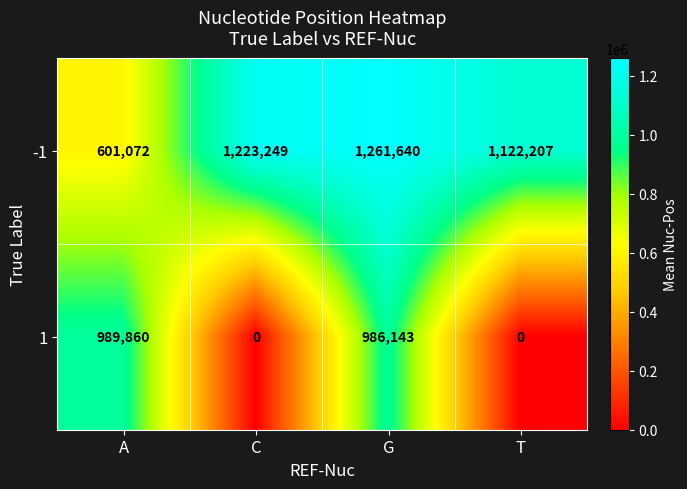

What is the sum of all -1 values?

4208168